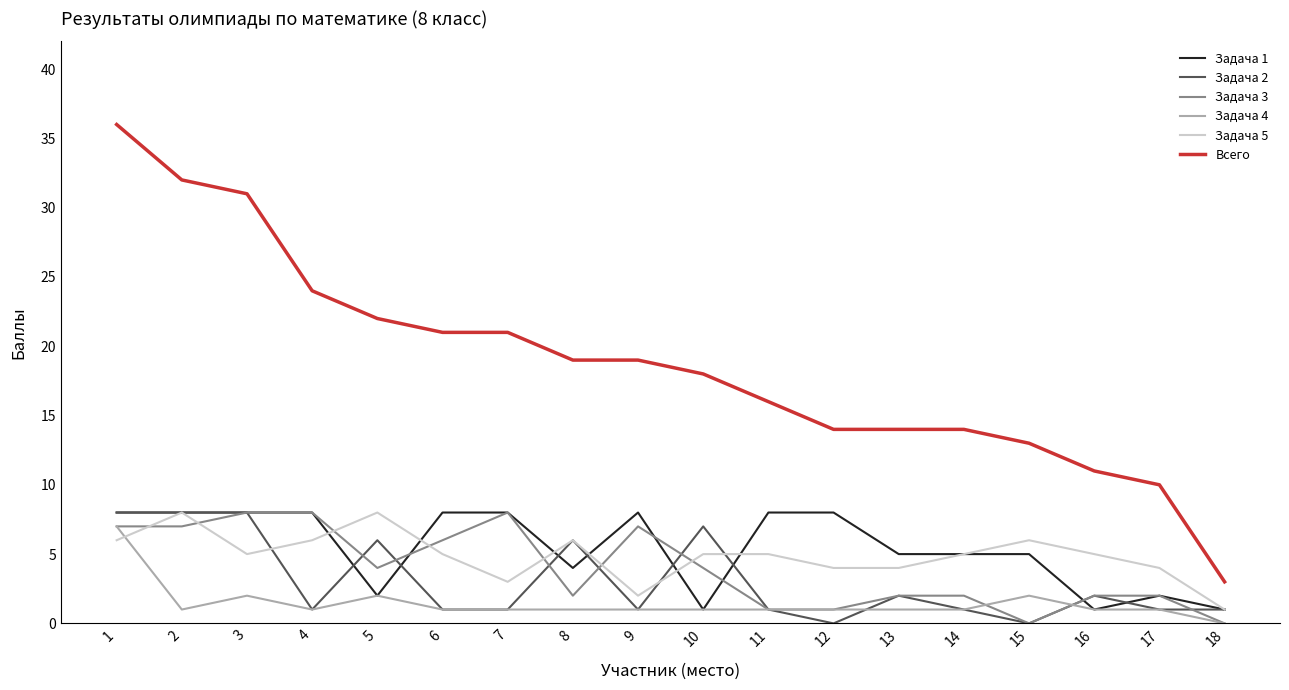

Is the value of Задача 5 at 16 greater than the value of Задача 4 at 11?

Yes